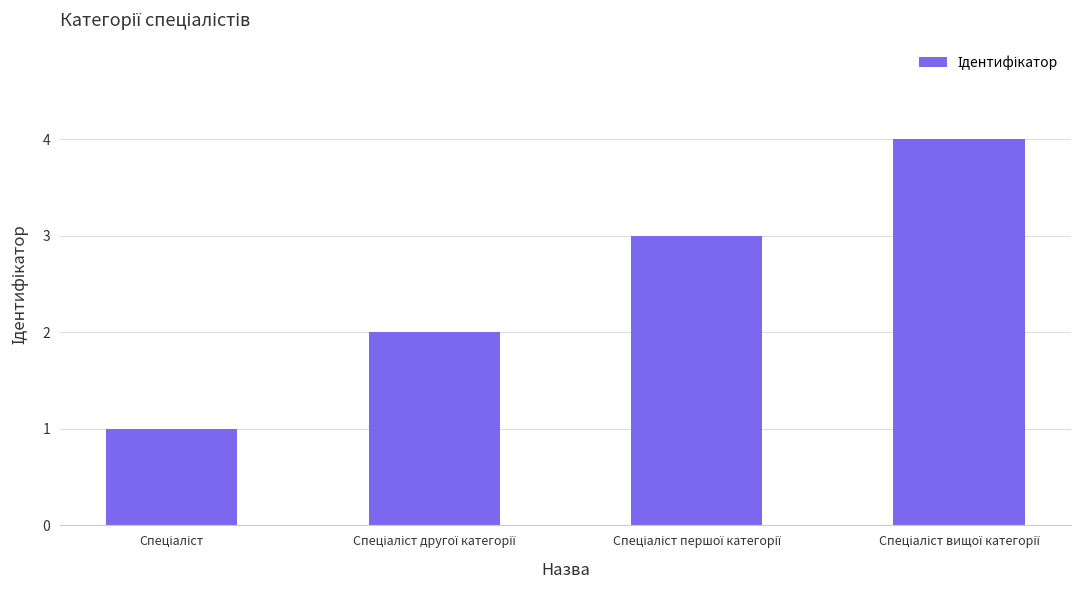

What is the difference between the second highest and second lowest values?

1